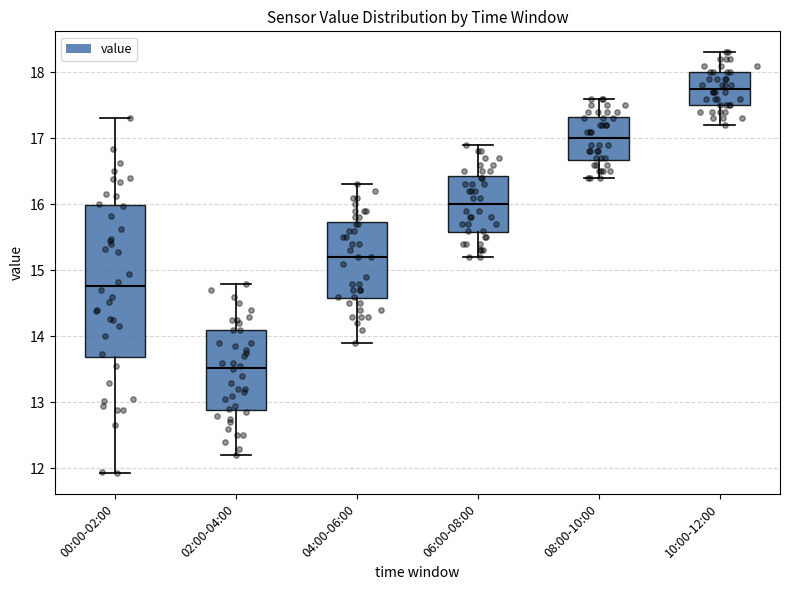

Where does the median line of the box for 06:00-08:00 sit on the y-axis? The values are not printed on the chart, so give them approximately, as read against the axis.

16.0